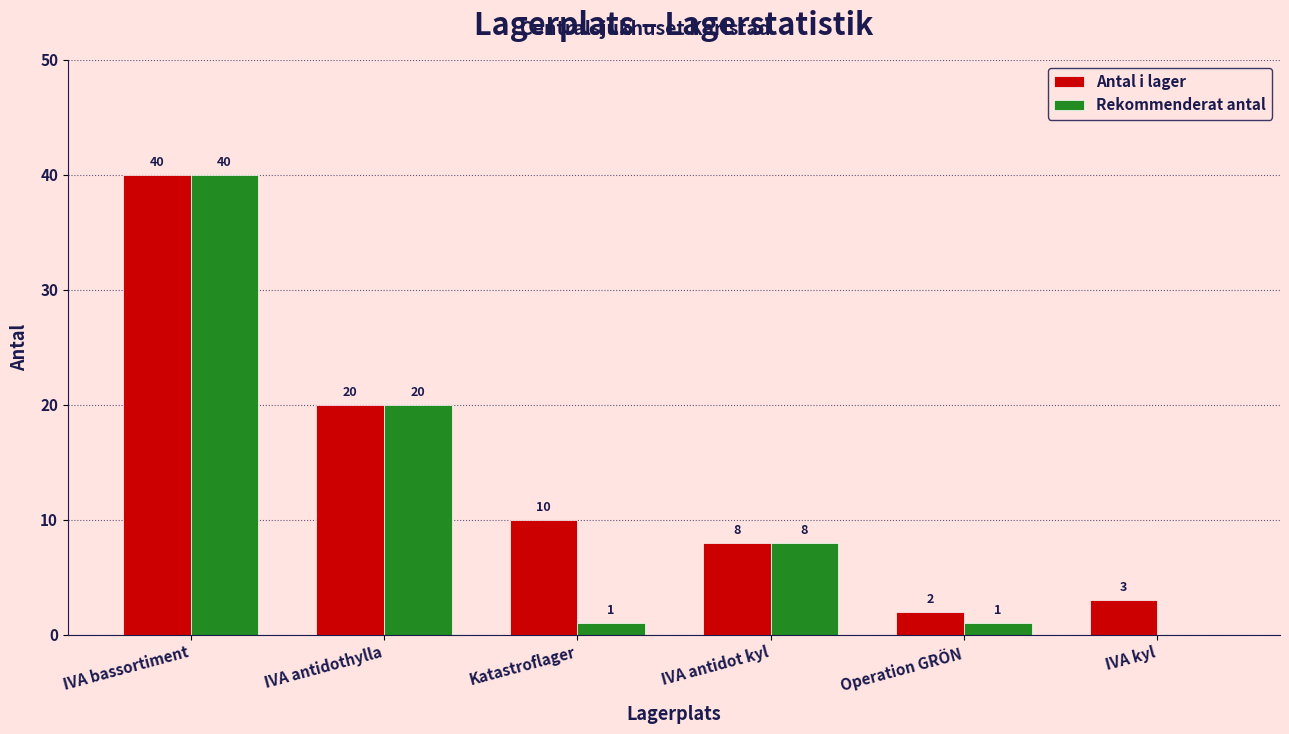

At which label does Rekommenderat antal first exceed 8?

IVA bassortiment